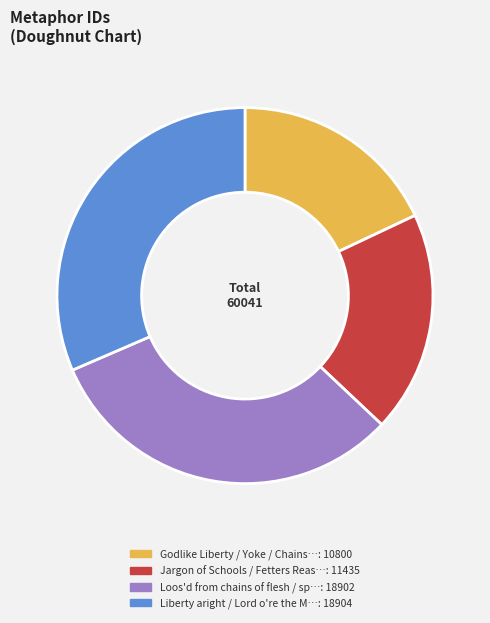

Is there any slice that represents more than half of the pie?

No